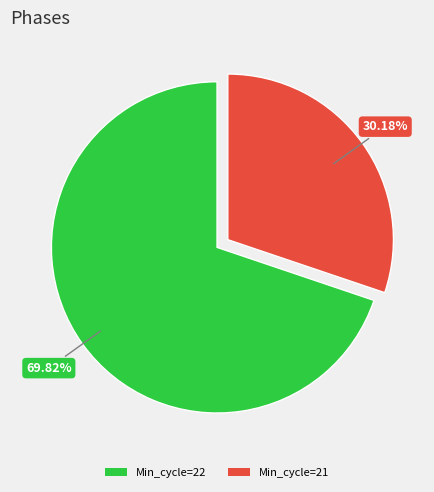

Which has a higher value, Min_cycle=21 or Min_cycle=22?

Min_cycle=22